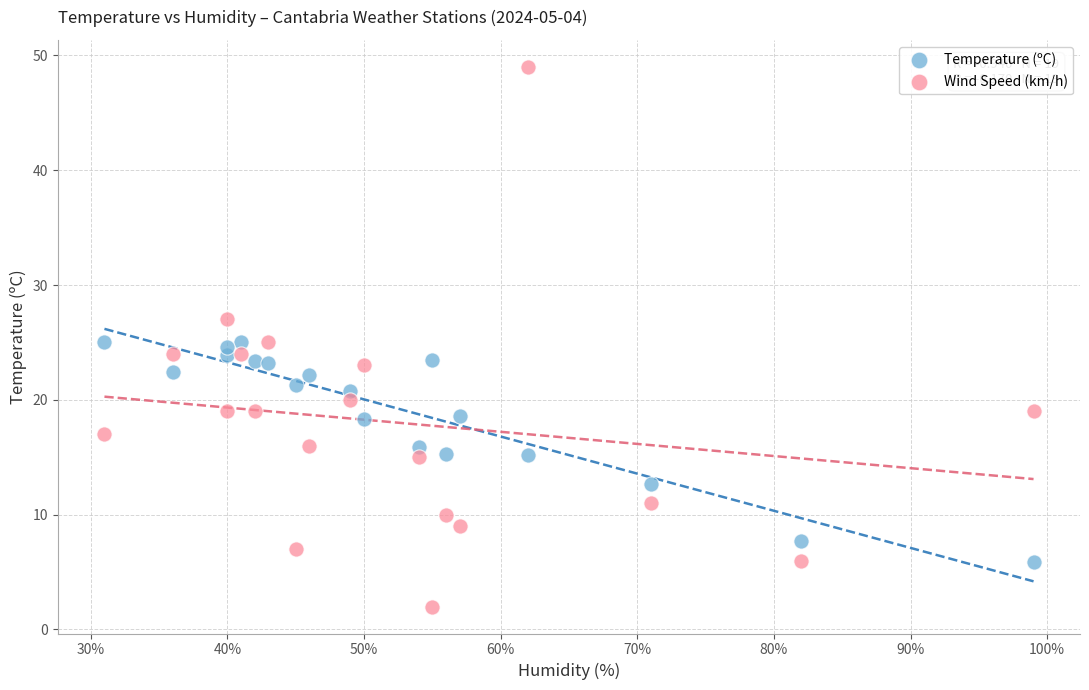

What is the X range (max minus min) for the scatter plot?

68.0